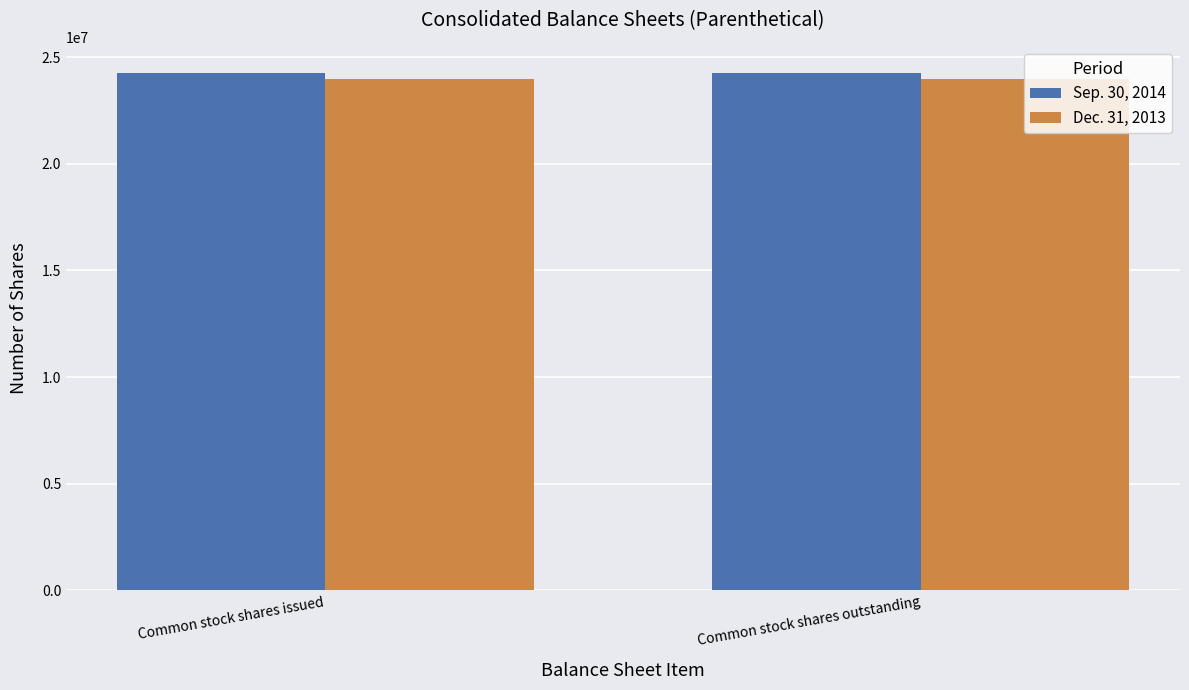

At how many categories does at least one series exceed 24021588?

2